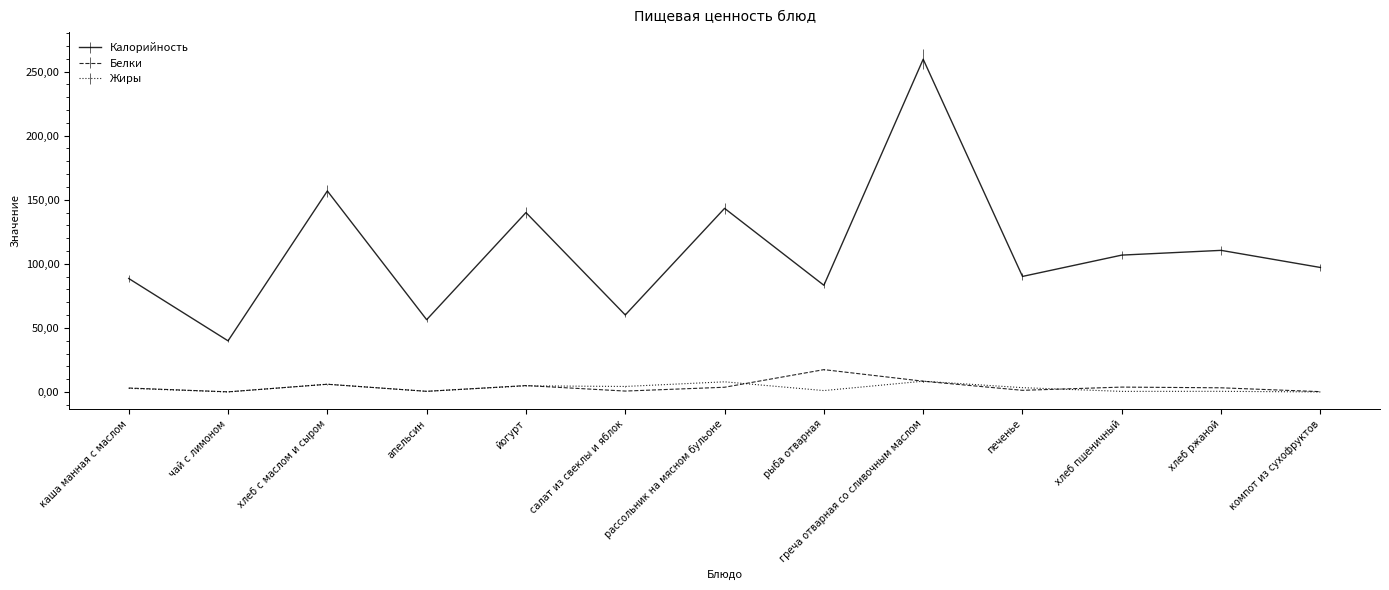

Reading right to left, list all the values displayed in this chart.

Калорийность: компот из сухофруктов=97.1	хлеб ржаной=110.5	хлеб пшеничный=106.8	печенье=90.2	греча отварная со сливочным маслом=259.6	рыба отварная=83.2	рассольник на мясном бульоне=143.3	салат из свеклы и яблок=60.1	йогурт=140.0	апельсин=56.4	хлеб с маслом и сыром=156.9	чай с лимоном=39.9	каша манная с маслом=88.5
Белки: компот из сухофруктов=0.2	хлеб ржаной=3.2	хлеб пшеничный=3.8	печенье=1.3	греча отварная со сливочным маслом=8.4	рыба отварная=17.4	рассольник на мясном бульоне=3.7	салат из свеклы и яблок=0.7	йогурт=5.0	апельсин=0.5	хлеб с маслом и сыром=6.0	чай с лимоном=0.1	каша манная с маслом=3.1
Жиры: компот из сухофруктов=0.0	хлеб ржаной=0.5	хлеб пшеничный=0.5	печенье=3.4	греча отварная со сливочным маслом=8.4	рыба отварная=1.1	рассольник на мясном бульоне=7.9	салат из свеклы и яблок=4.3	йогурт=4.8	апельсин=0.5	хлеб с маслом и сыром=6.1	чай с лимоном=0.0	каша манная с маслом=2.8